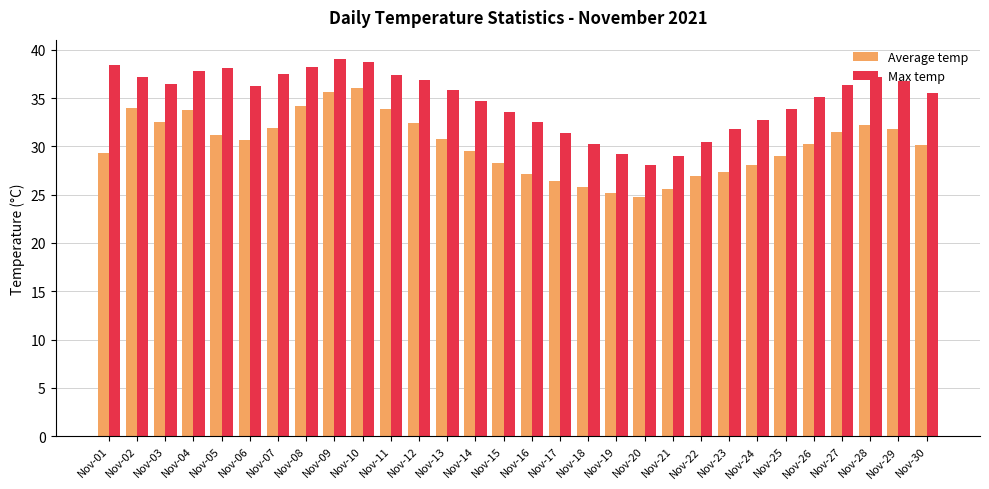

What is the total value across all series at Nov-04?

71.6